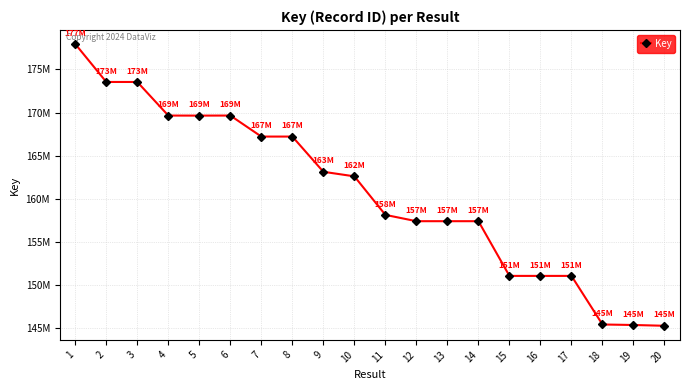

Is it true that the value at 17 is 259572104?

False